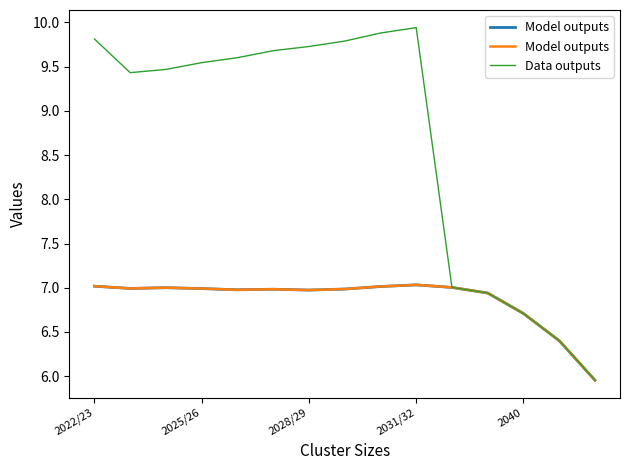

True or false: Model outputs and Data outputs cross at least once.

False